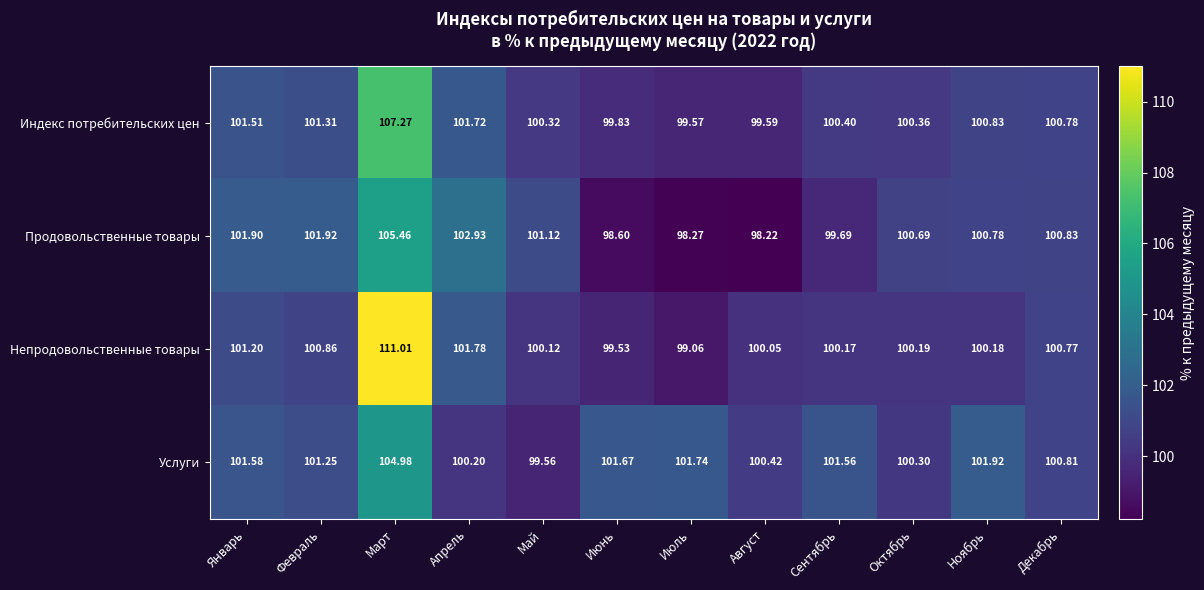

Which series has the widest spread of values?

Непродовольственные товары